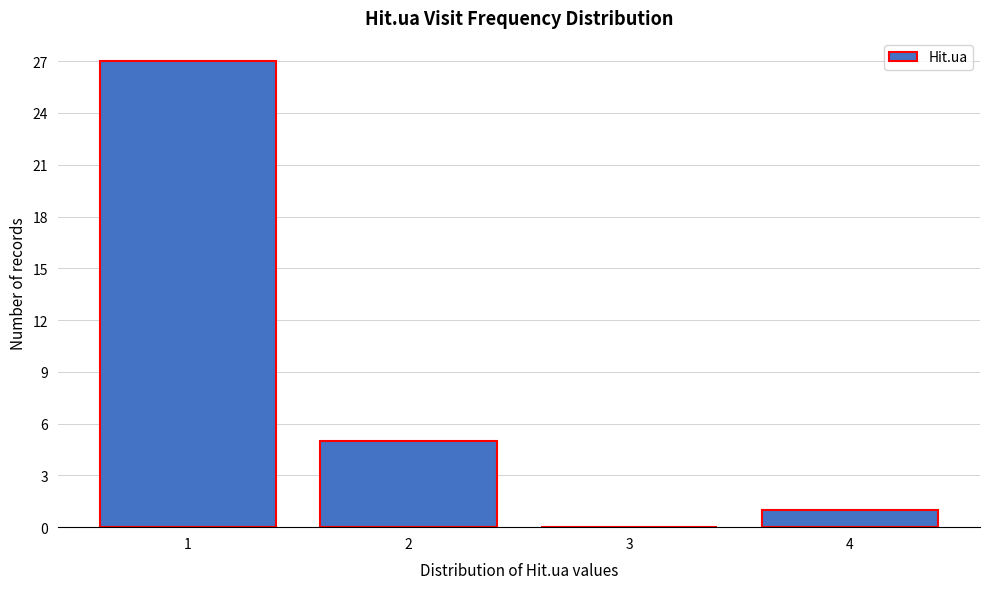

Reading left to right, list every bar in this chart as the range it spans on the x-axis followed by its height. The values are not printed on the chart, so give them approximately, as read against the axis.

0.5 to 1.5: 27
1.5 to 2.5: 5
2.5 to 3.5: 0
3.5 to 4.5: 1